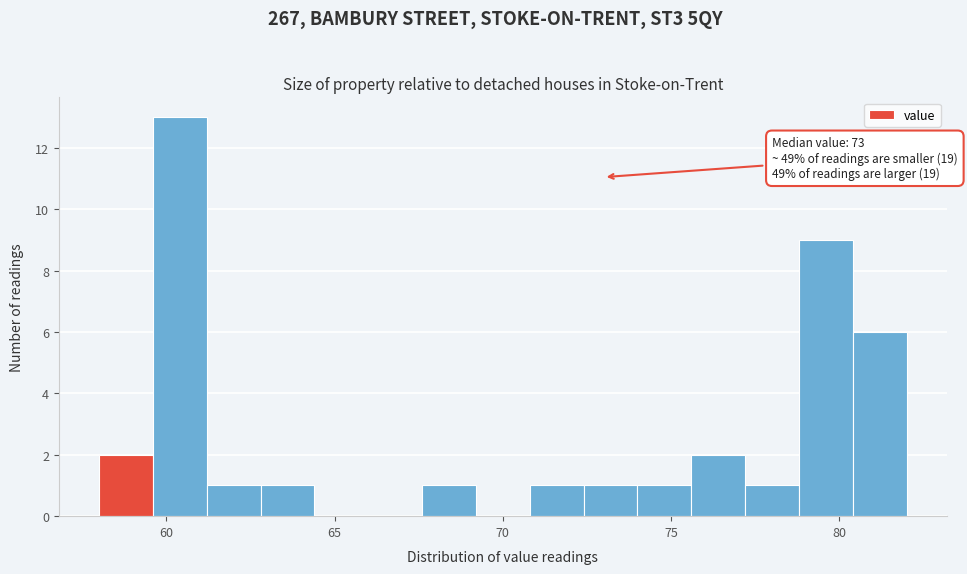

Read against the x-axis, roughly where is the centre of the tallest bar?

60.5